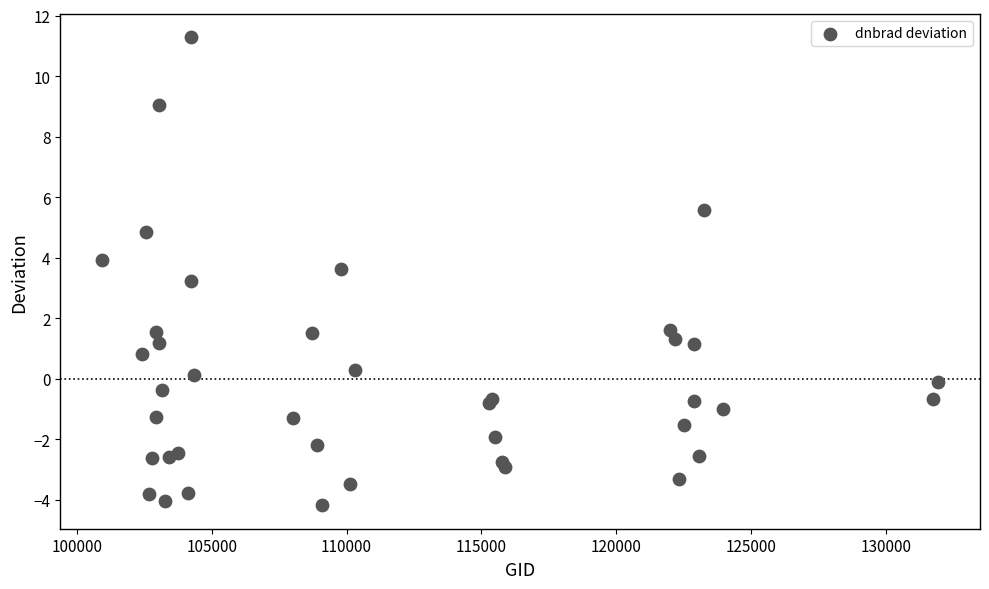

What Y value in the scatter plot is closest to 3?

3.2